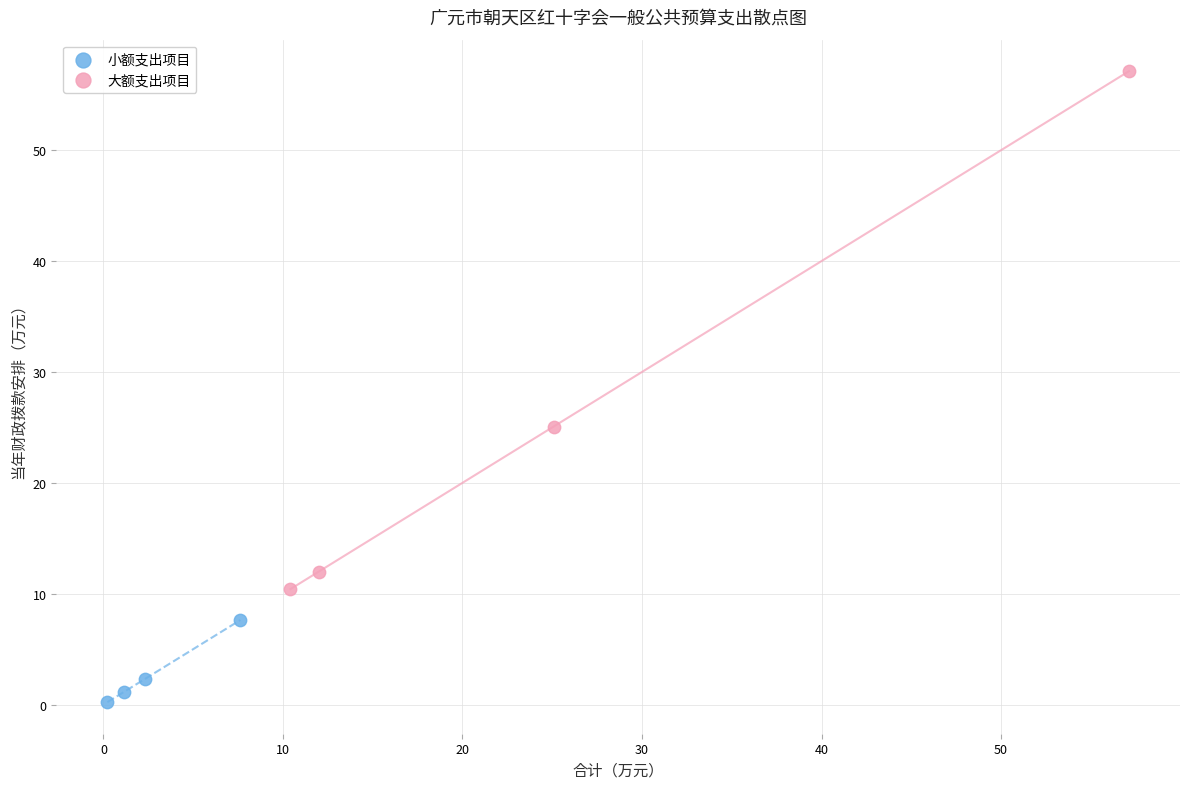

Which series reaches the minimum Y coordinate?

小额支出项目